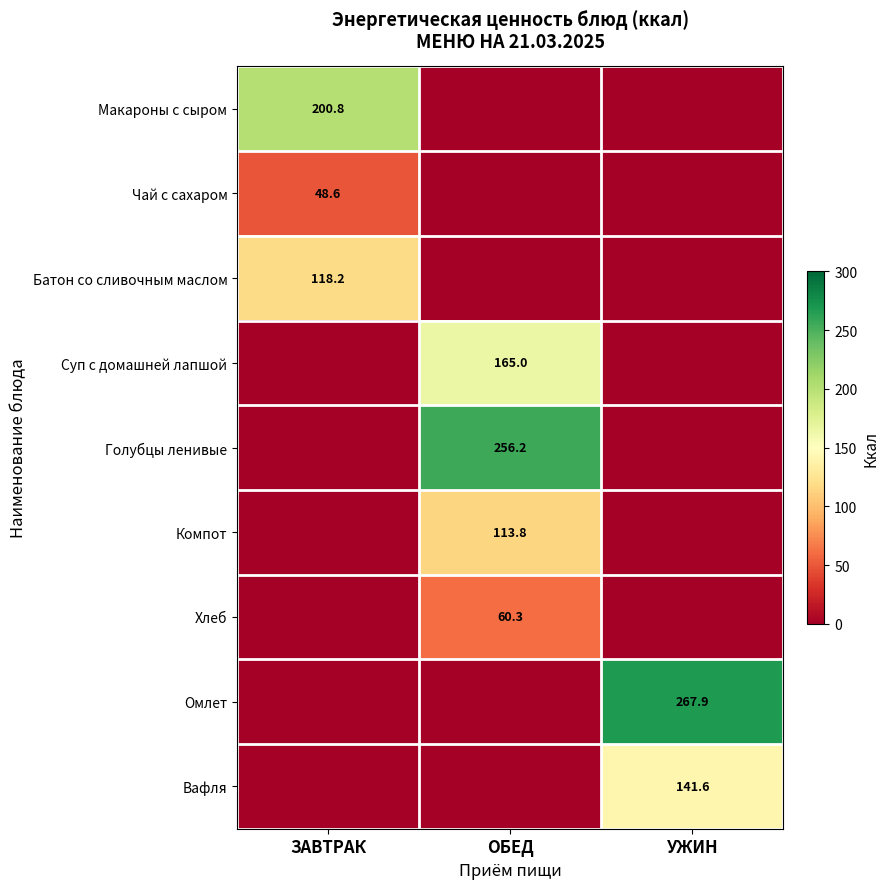

The value of Компот at ОБЕД is 113.8. True or false?

True